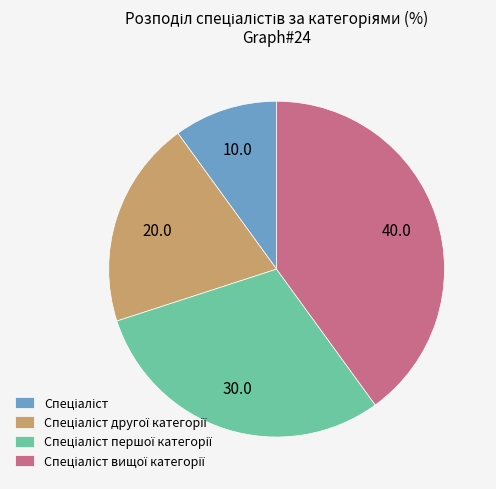

Does any single category account for the majority?

No